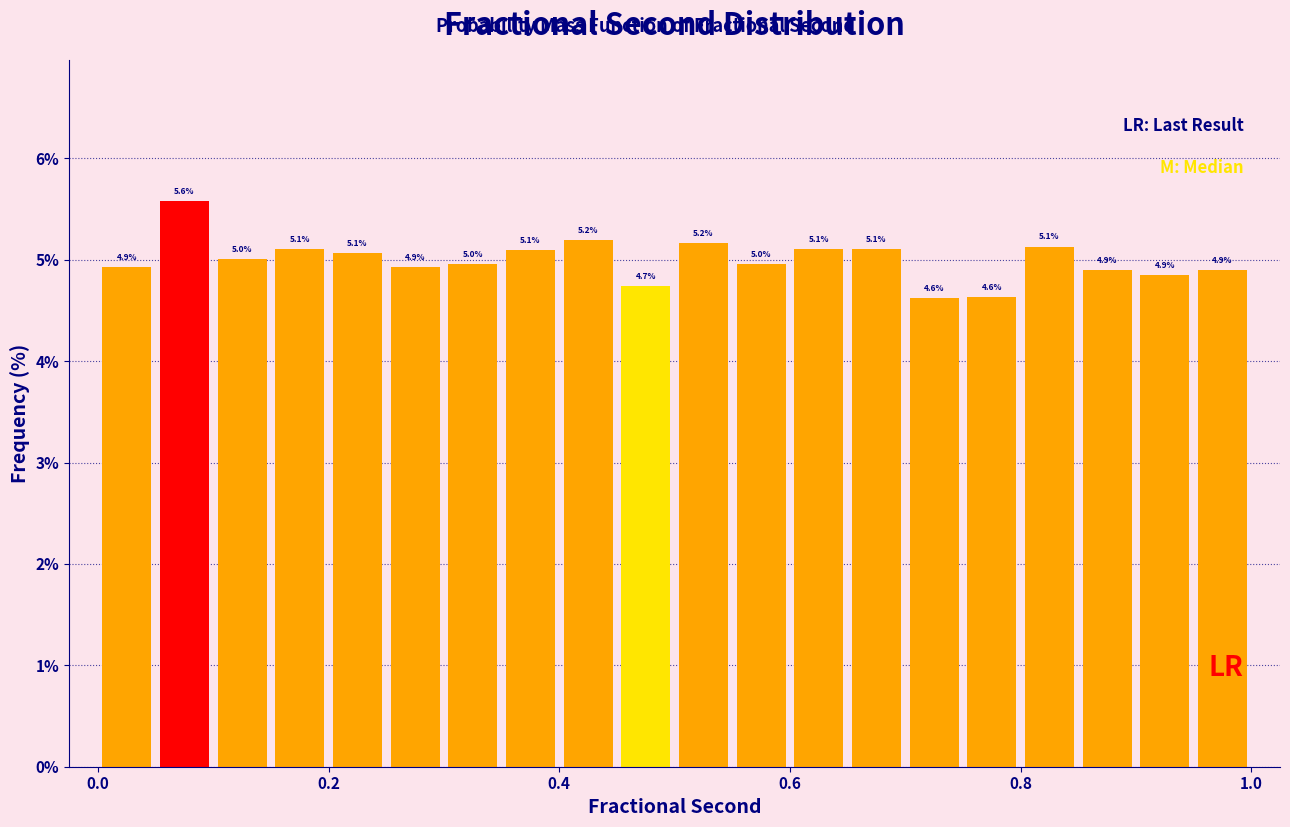

Read against the x-axis, roughly where is the centre of the tallest bar?

0.08